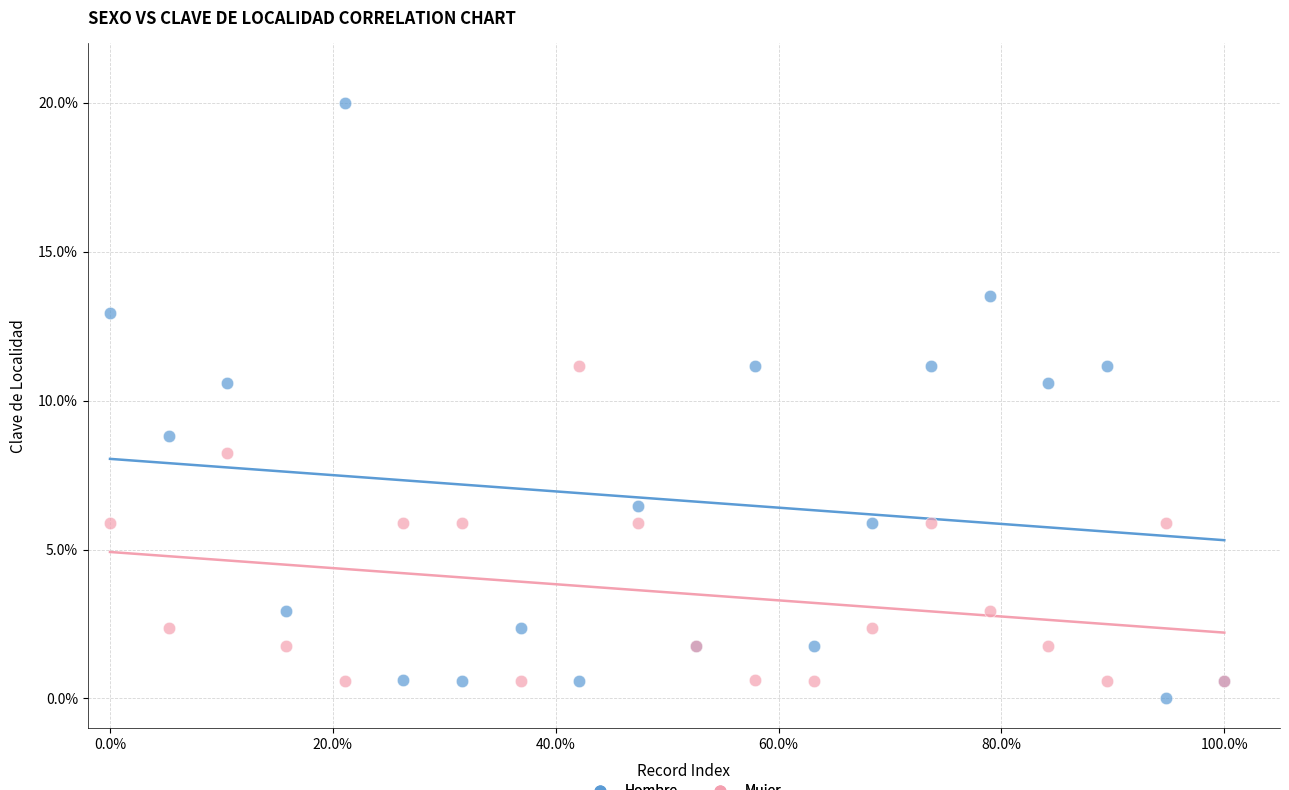

What is the X range (max minus min) for the scatter plot?

100.0